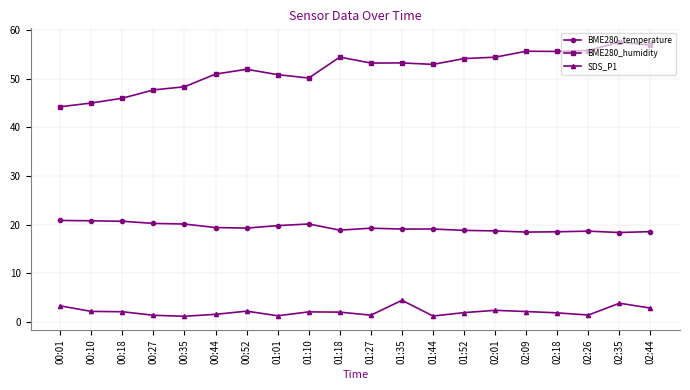

True or false: BME280_temperature has a value of 18.5 at 02:44.

True